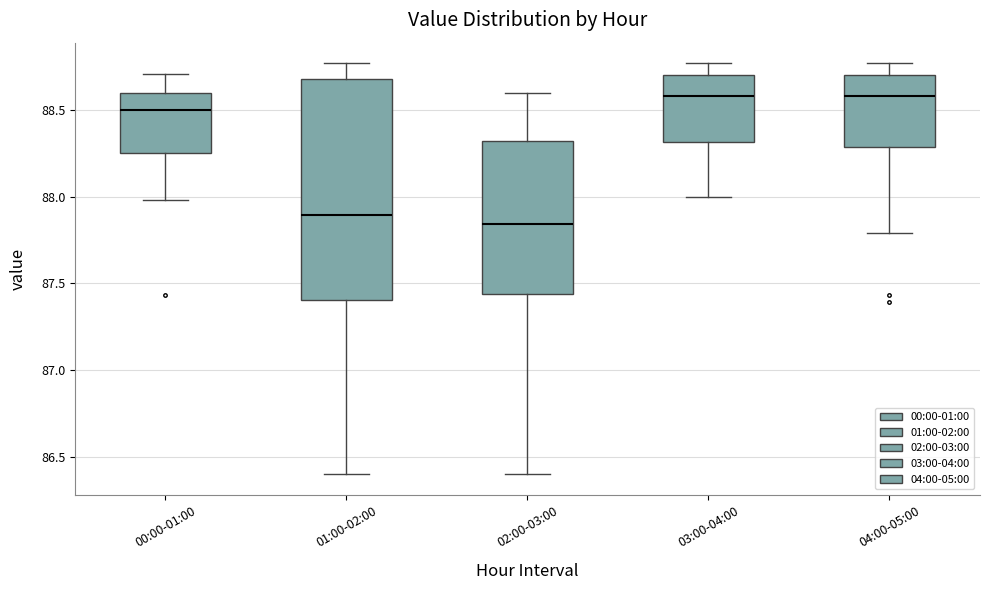

Which box is the tallest, from its lower edge to its upper edge?

01:00-02:00